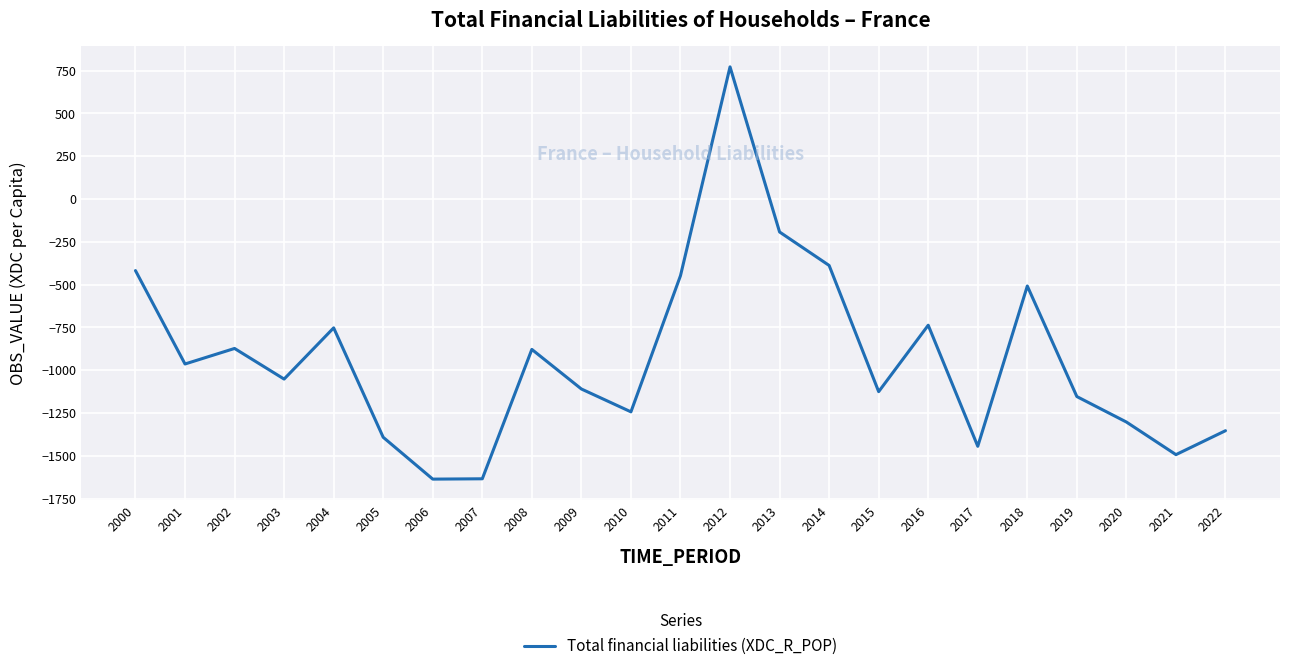

What is the minimum value shown in the chart?

-1635.4